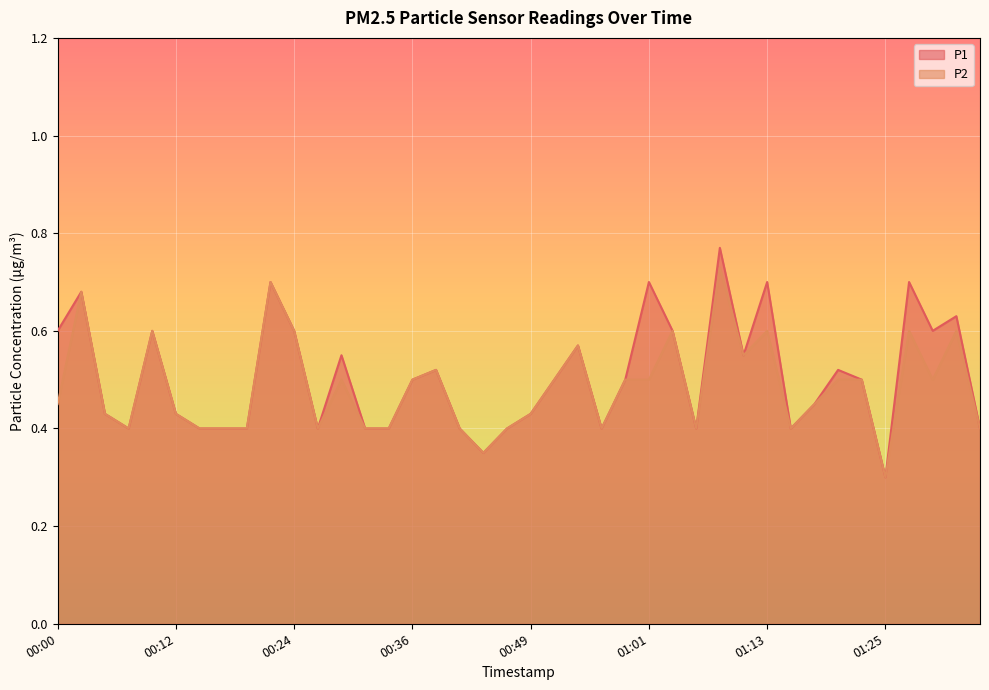

What is the average value of the P1 series?

0.5